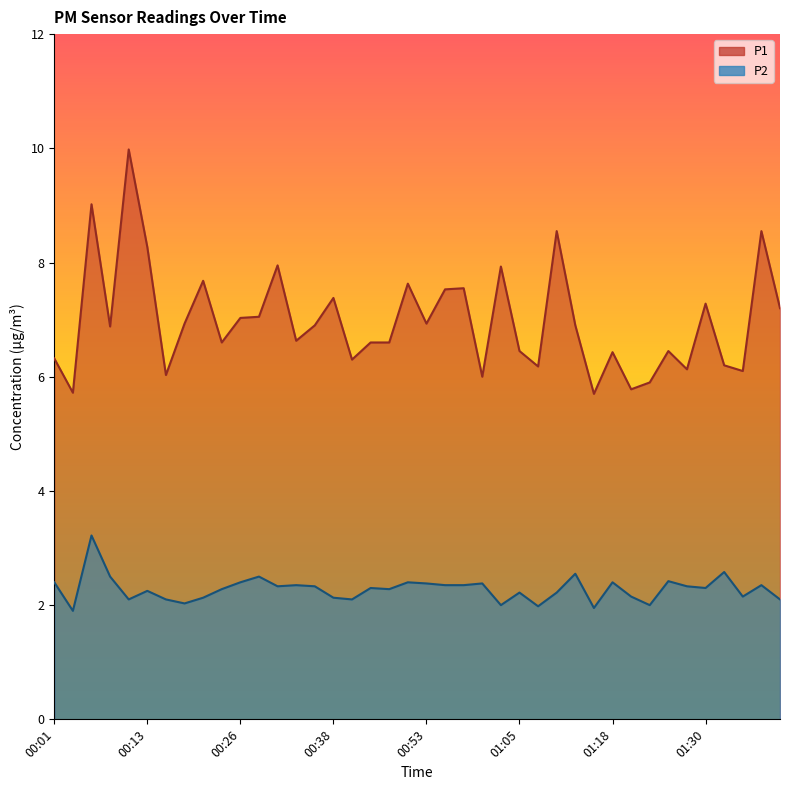

What is the label of the 21st point from the left?

00:53